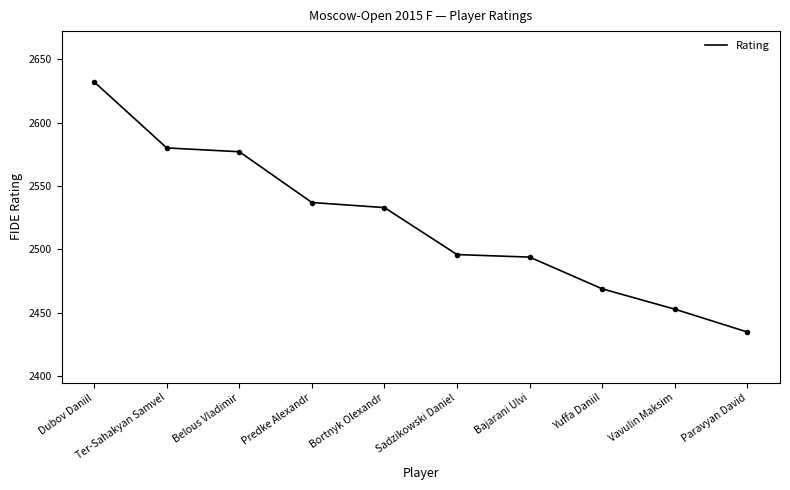

Approximately how many times larger is the value at Vavulin Maksim compared to Ter-Sahakyan Samvel?

1.0